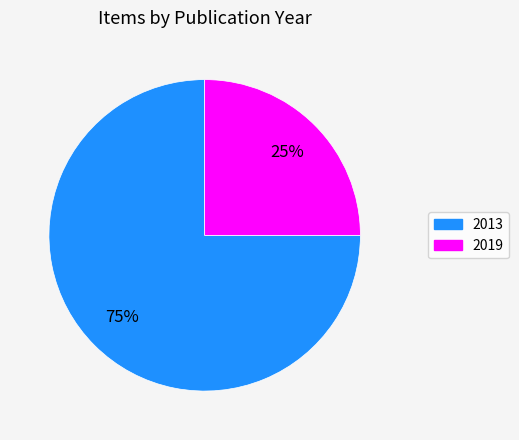

How many segments does this pie chart have?

2